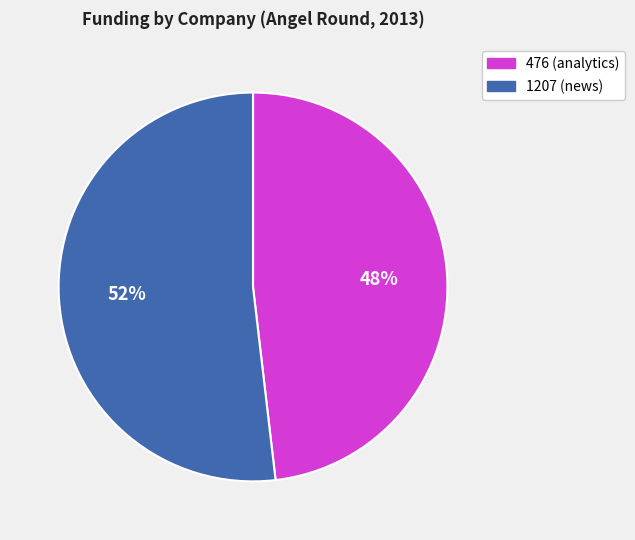

To the nearest percent, what is the difference between the largest and smallest slice percentages?

4%